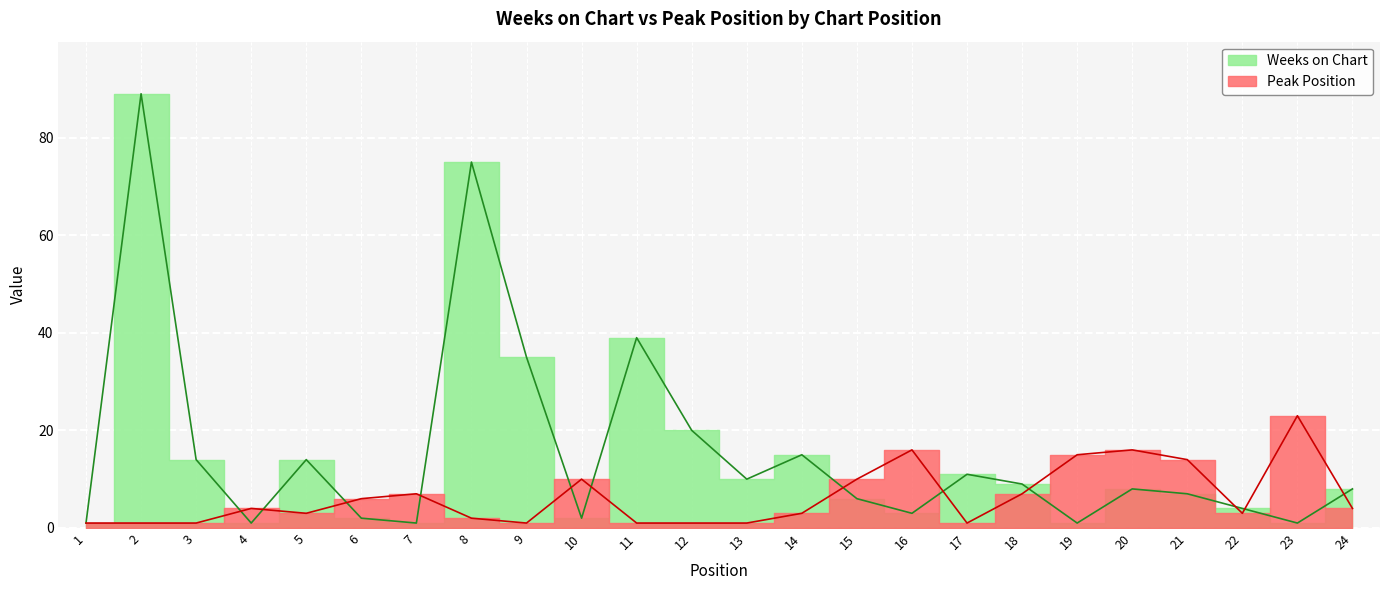

What are all the series names shown in the legend?

Weeks on Chart, Peak Position